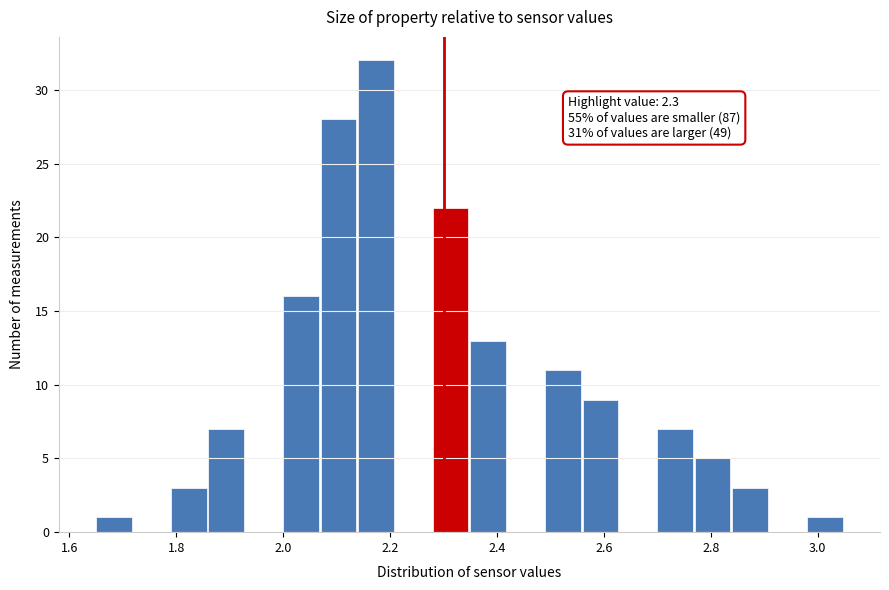

Around what value on the x-axis is the tallest bar? Give the approximate position of its centre, as read against the axis.

2.18